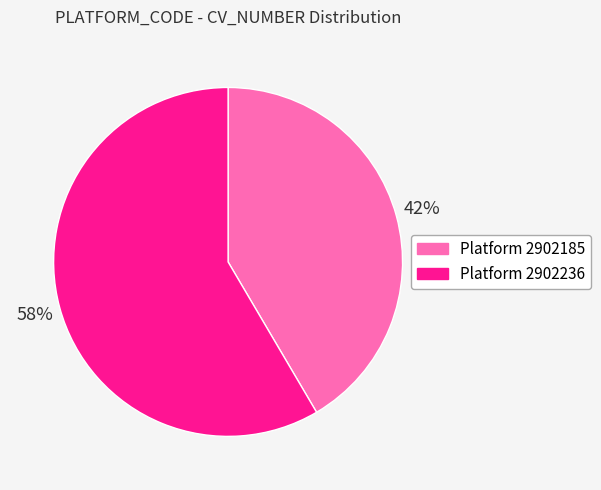

Does any single category account for the majority?

Yes